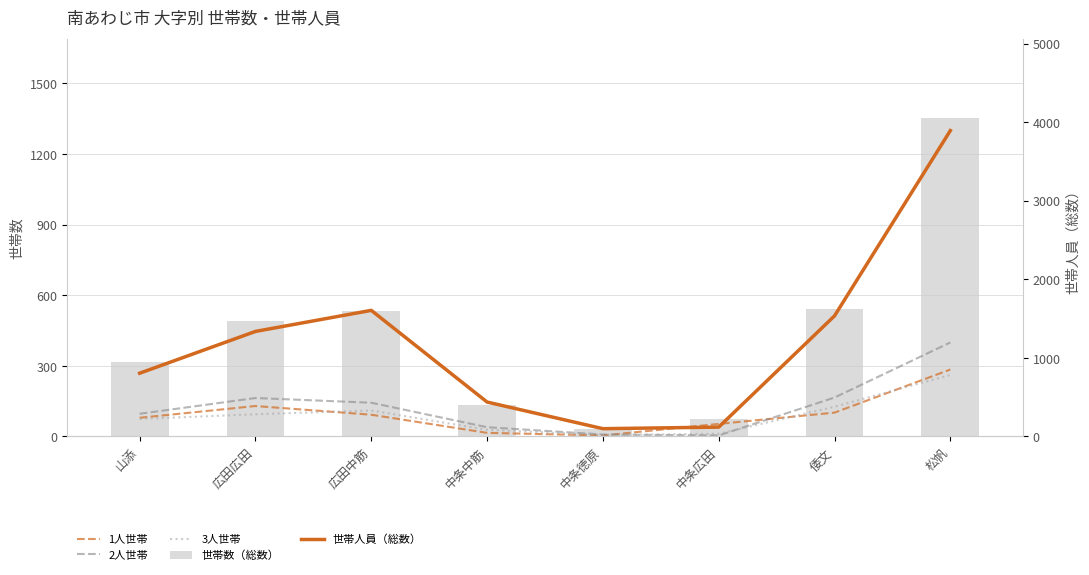

At which label does 世帯数（総数） first exceed 491?

広田中筋